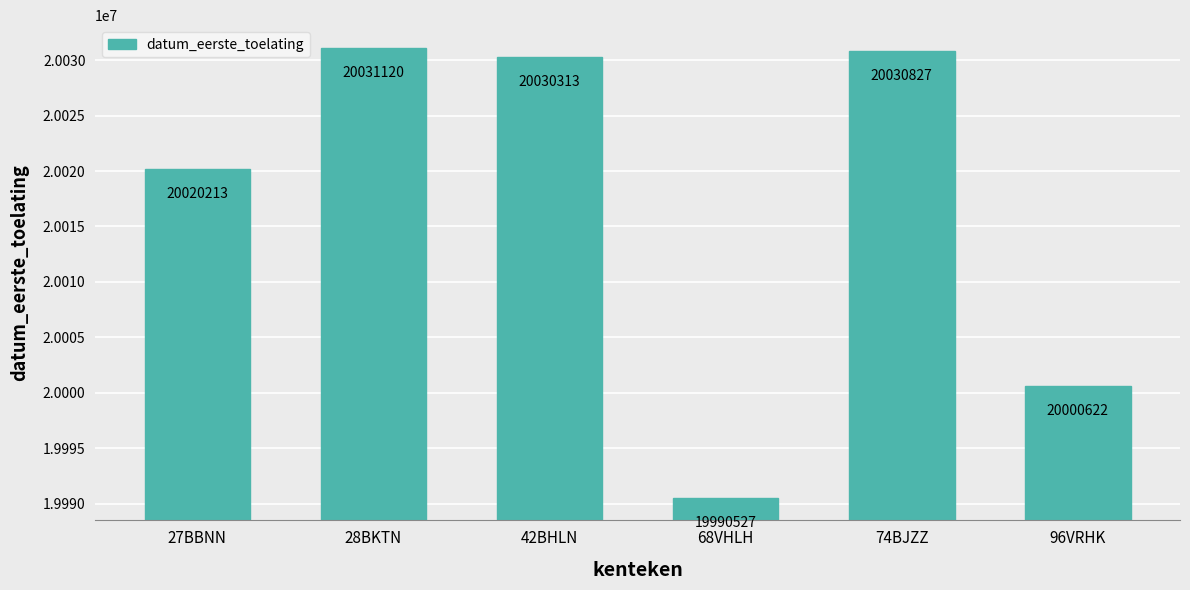

Approximately how many times larger is the value at 74BJZZ compared to 96VRHK?

1.0